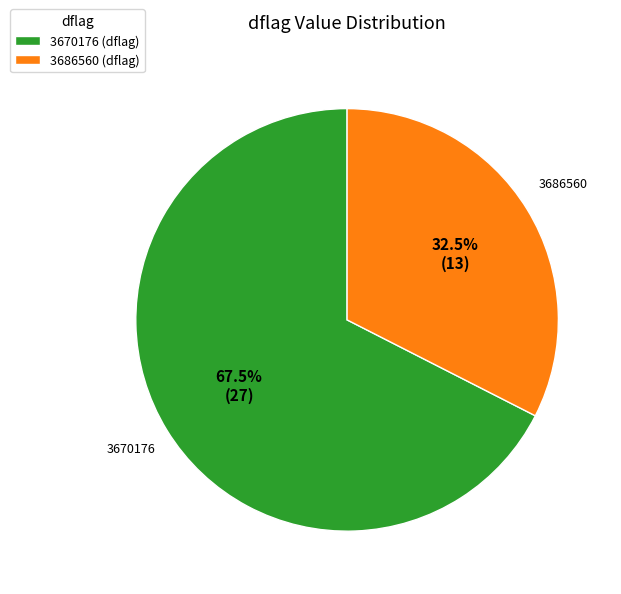

Is there a majority slice in this chart?

Yes